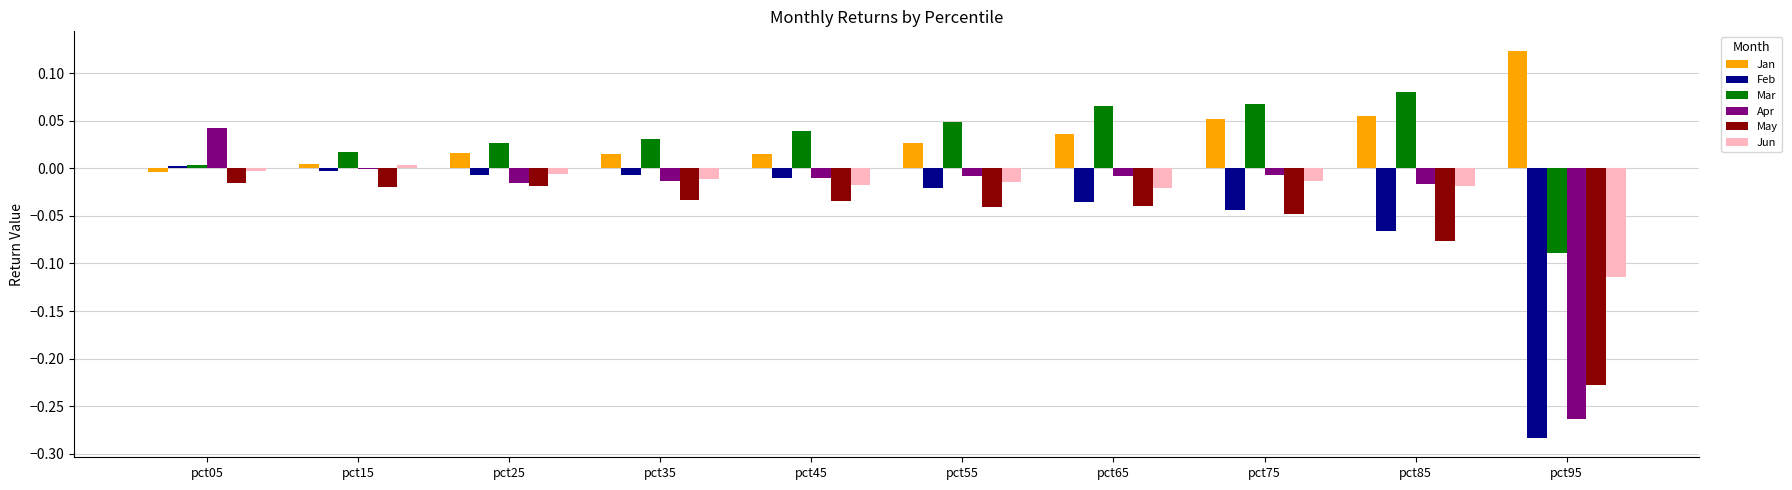

Which category has the highest value in the Mar series?

pct85